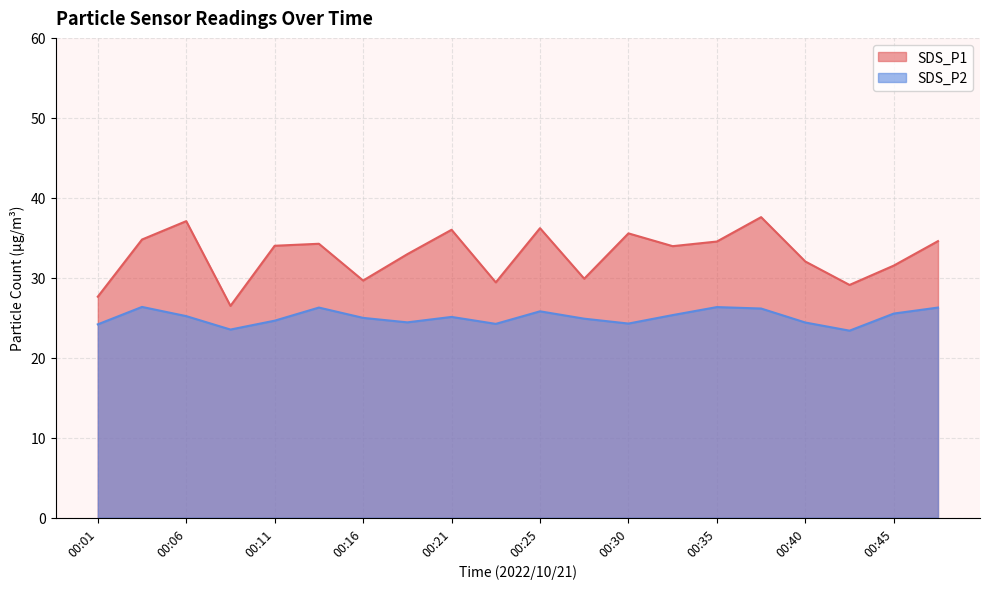

How many lines are shown in the chart?

2